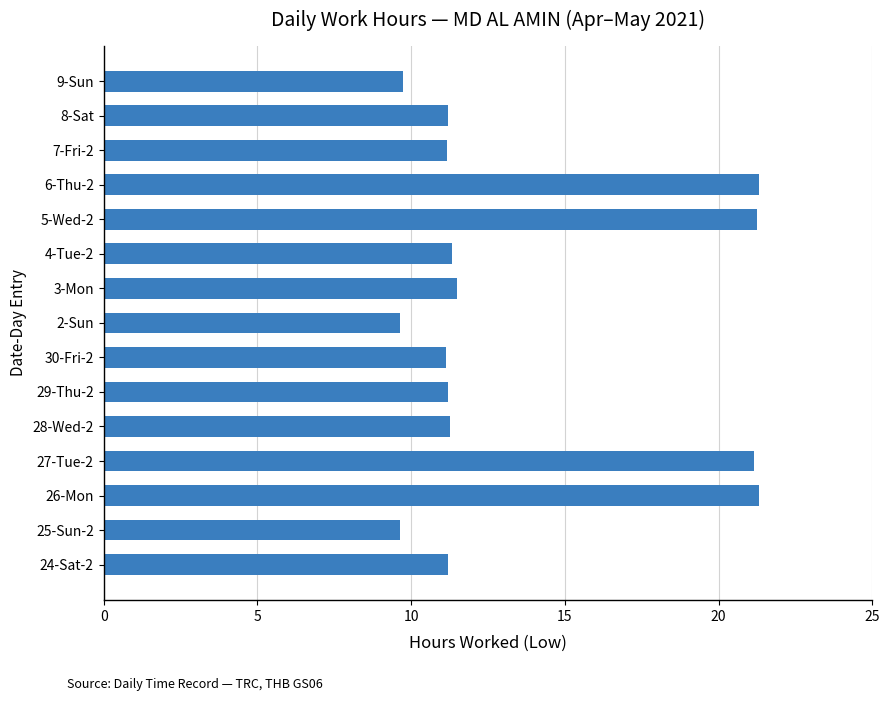

How many data points are less than 11?

3